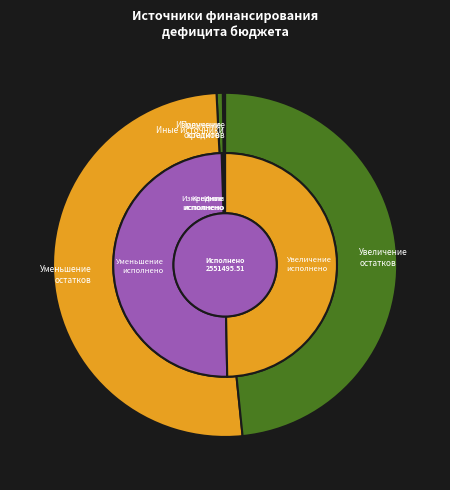

Which slice is the smallest?

Кредиты кредитных организаций